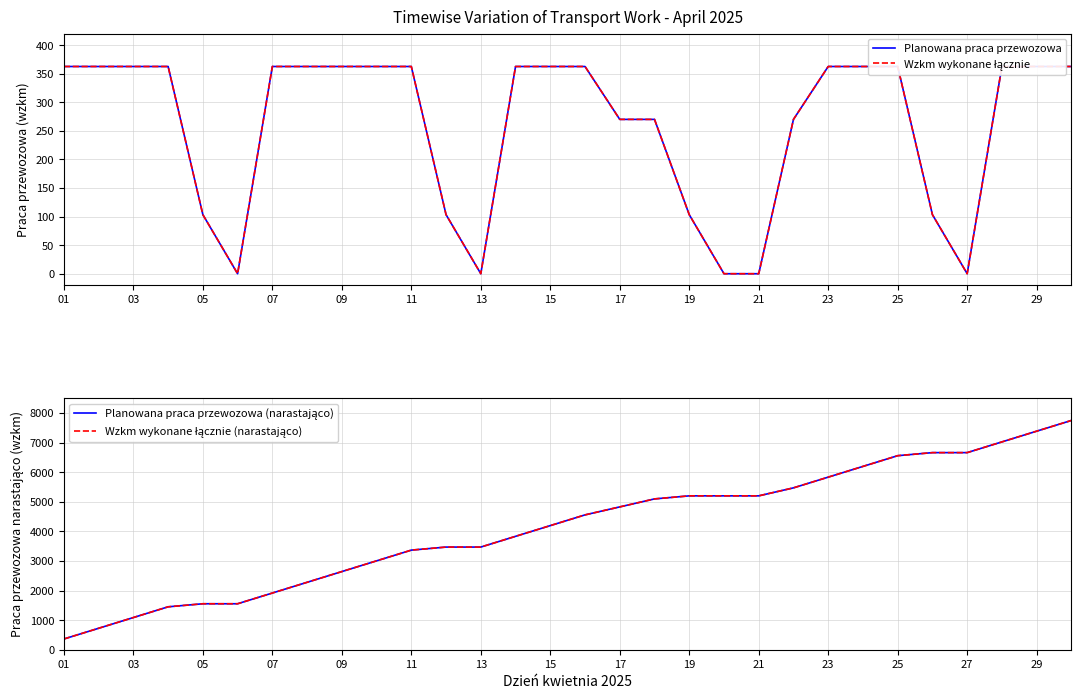

Between 03 and 17, which is larger?

03